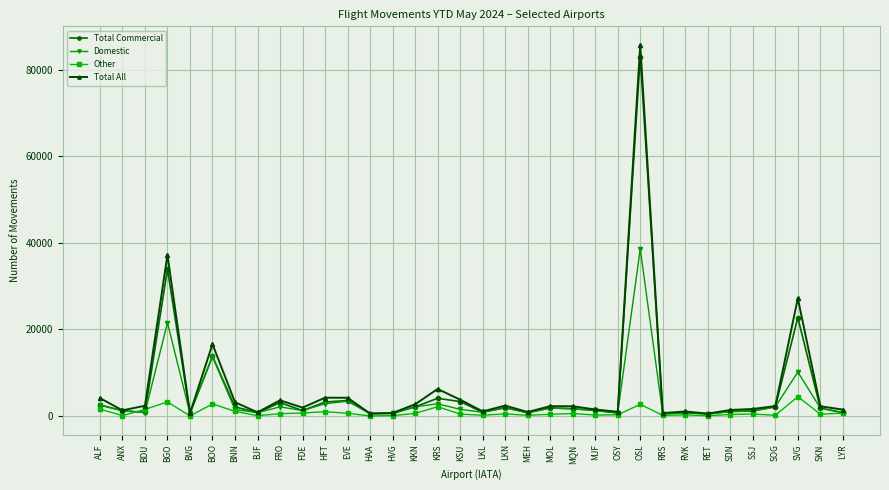

What is the label of the 29th point from the left?

SDN